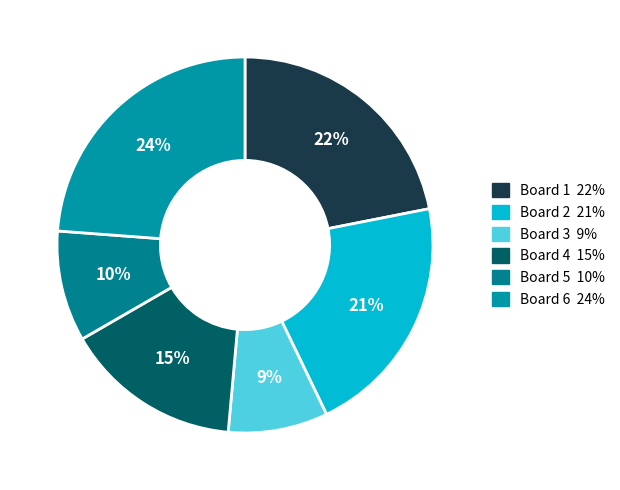

What is the ratio of the value at Board 6 to the value at Board 2?

1.1